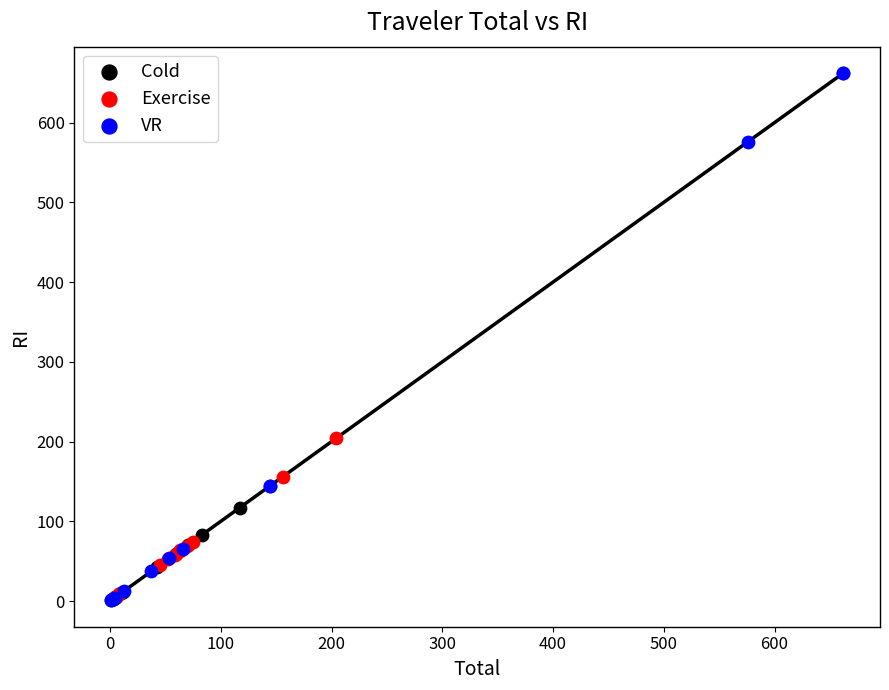

Which series reaches the maximum Y coordinate?

VR